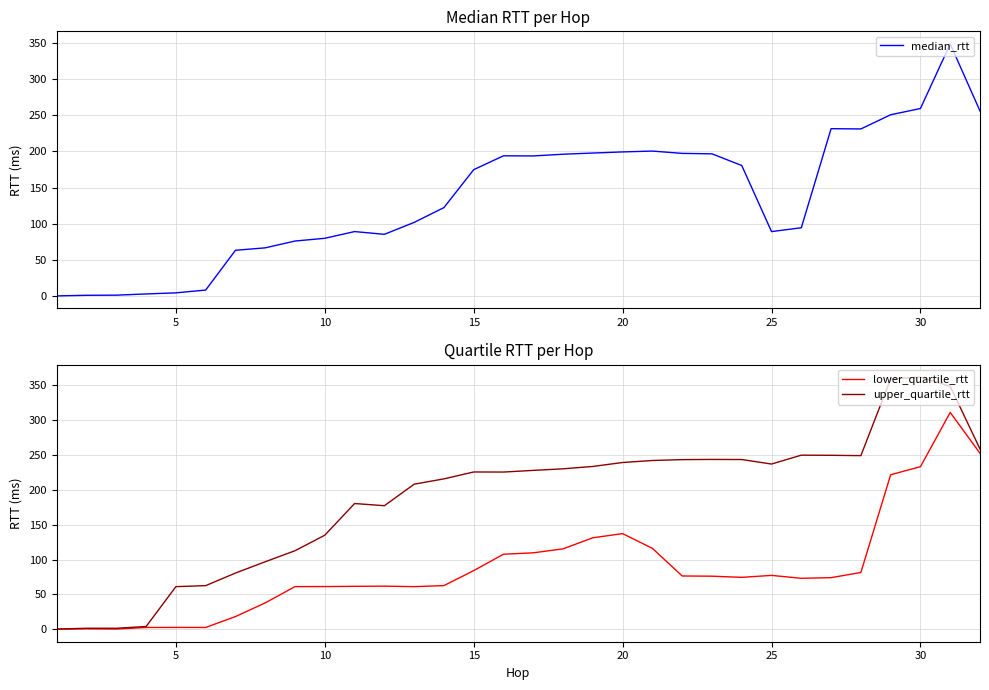

What are all the series names shown in the legend?

median_rtt, lower_quartile_rtt, upper_quartile_rtt